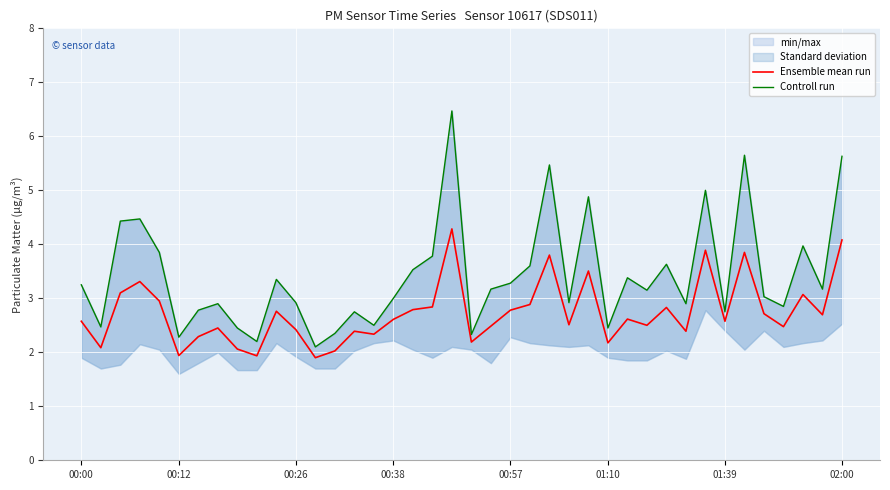

Rank the series by their maximum value, from lowest to highest.

Ensemble mean run, Controll run